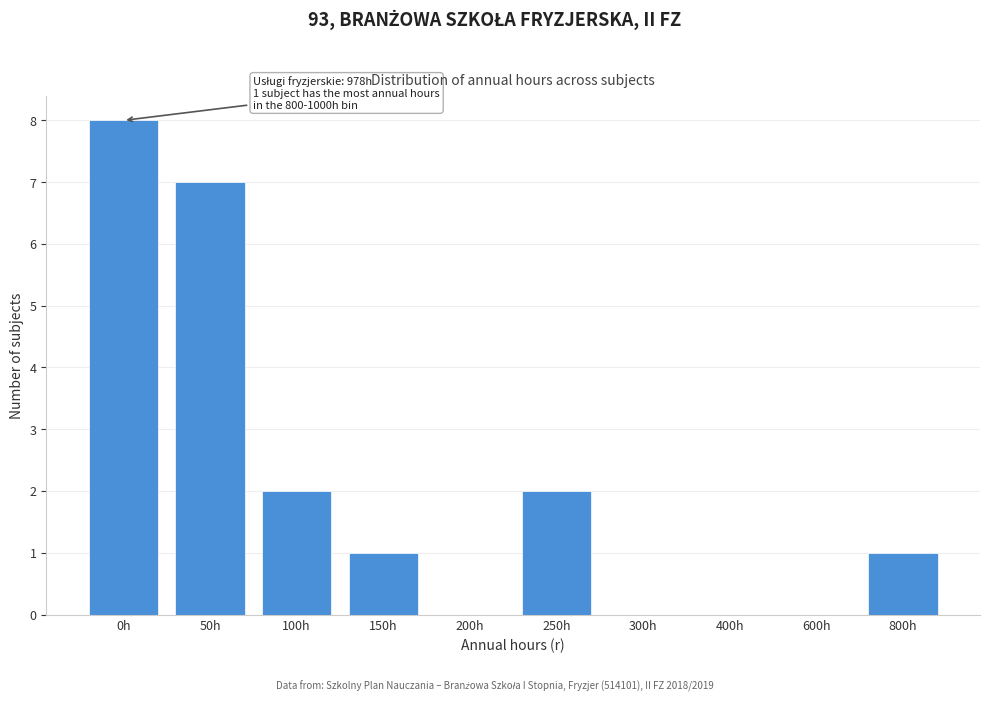

Reading left to right, transcribe all the data shown in this chart.

0h=8	50h=7	100h=2	150h=1	200h=0	250h=2	300h=0	400h=0	600h=0	800h=1